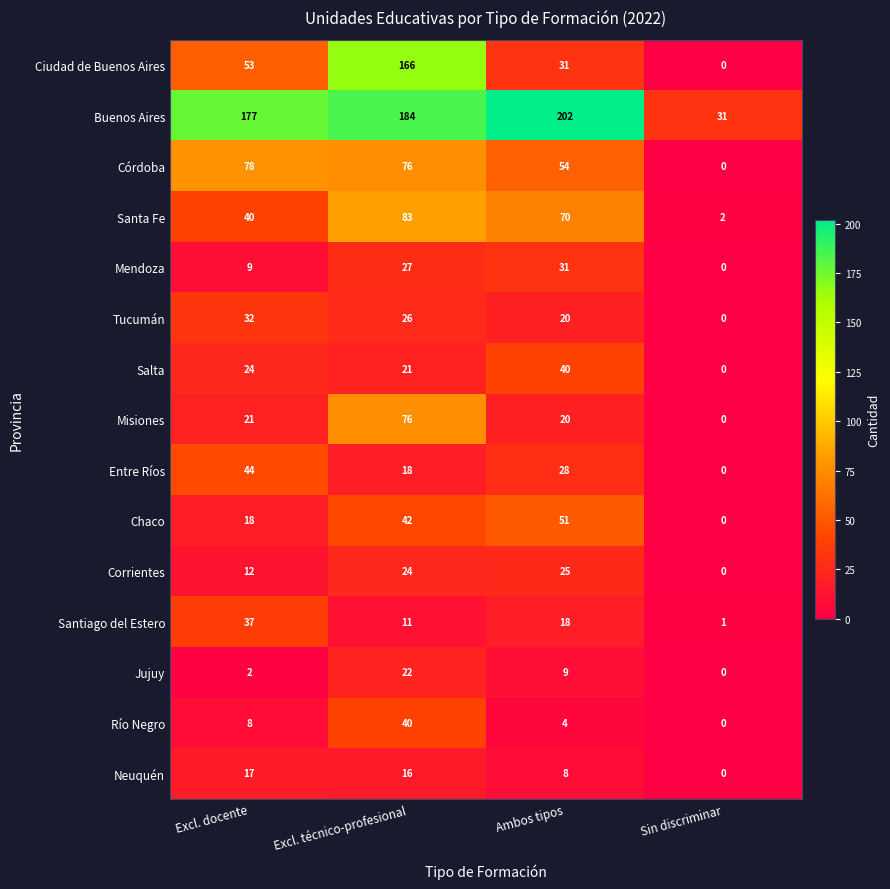

How many values in the Río Negro series are below 8?

2